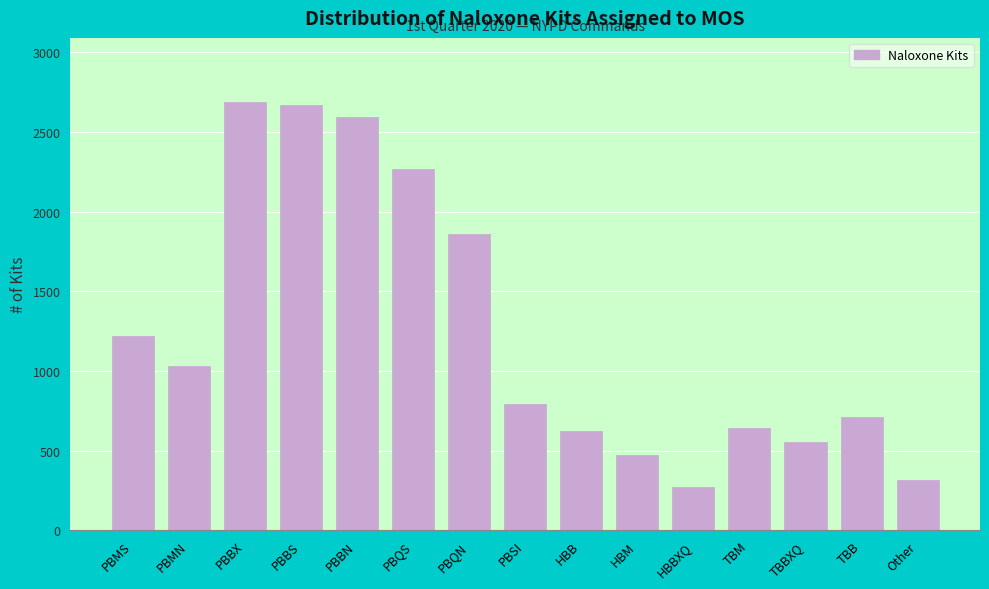

Reading left to right, list all the values displayed in this chart.

1218	1033	2688	2668	2596	2270	1859	794	626	476	274	640	556	714	315